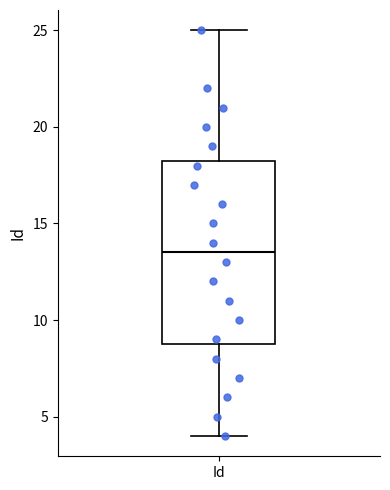

Where is the lower edge of the box for Id on the y-axis? The values are not printed on the chart, so give them approximately, as read against the axis.

9.0